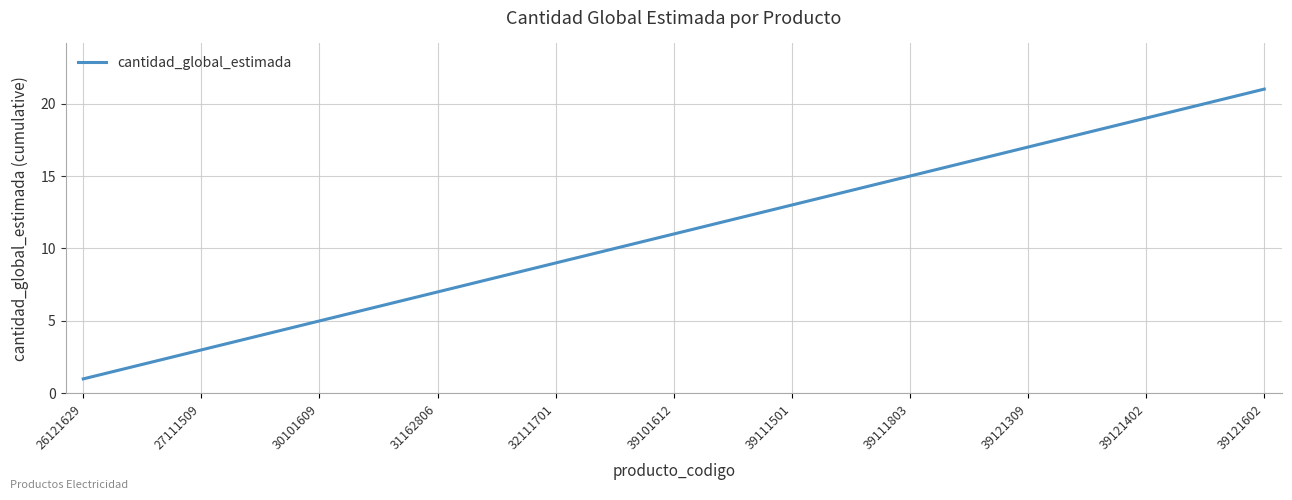

What is the greatest value displayed?

21